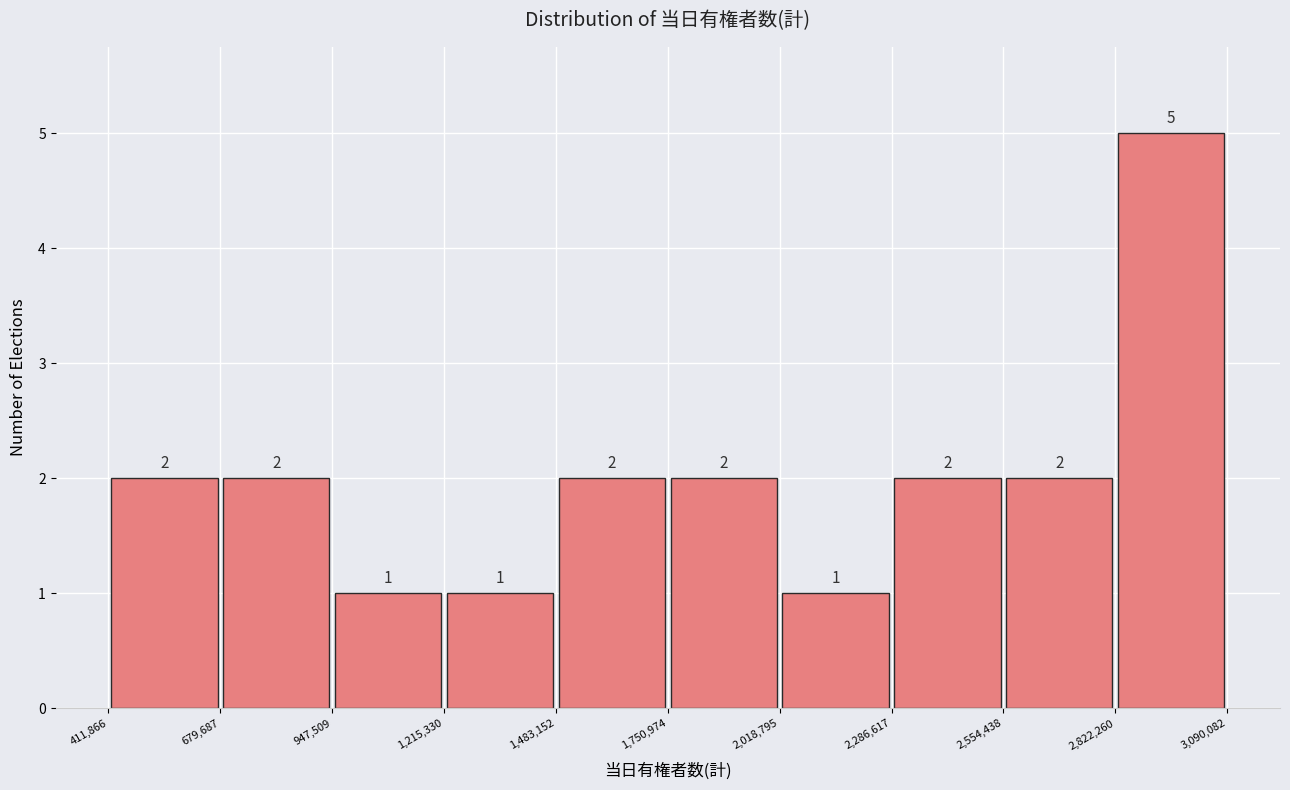

Reading left to right, list every bar in this chart as the range it spans on the x-axis followed by its height.

411,866 to 679,687: 2
679,687 to 947,509: 2
947,509 to 1,215,330: 1
1,215,330 to 1,483,152: 1
1,483,152 to 1,750,974: 2
1,750,974 to 2,018,795: 2
2,018,795 to 2,286,617: 1
2,286,617 to 2,554,438: 2
2,554,438 to 2,822,260: 2
2,822,260 to 3,090,082: 5